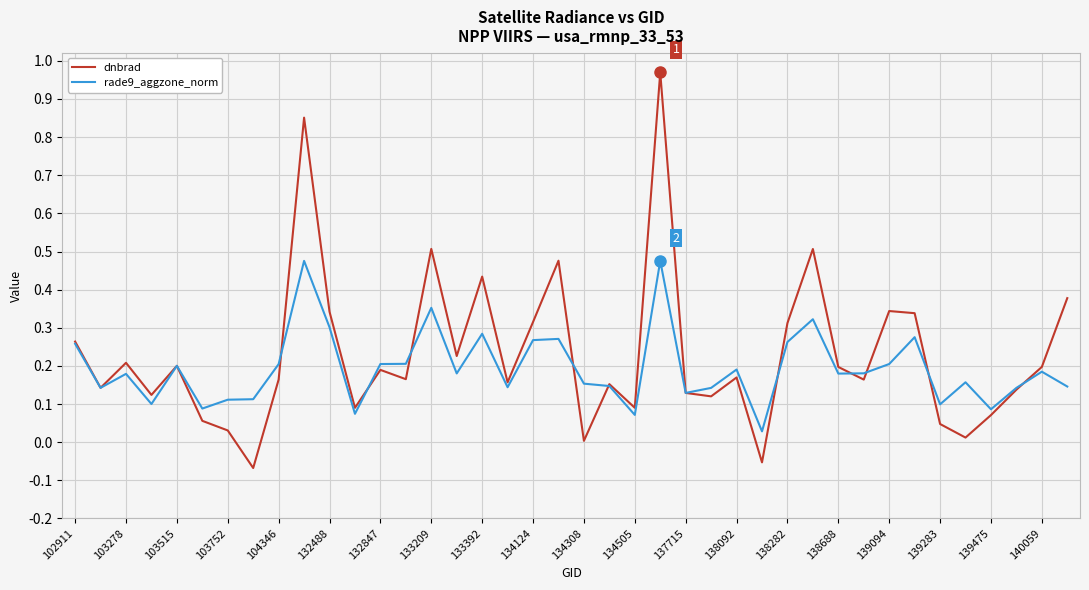

Is this an area chart (filled region under the line)?

No